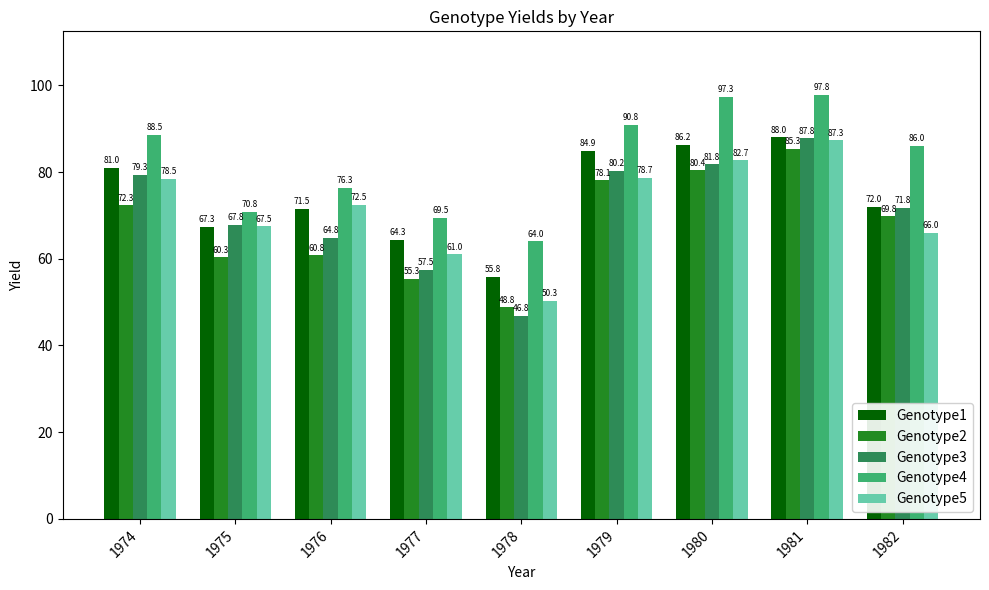

At which label is Genotype5 closest to 68?

1975